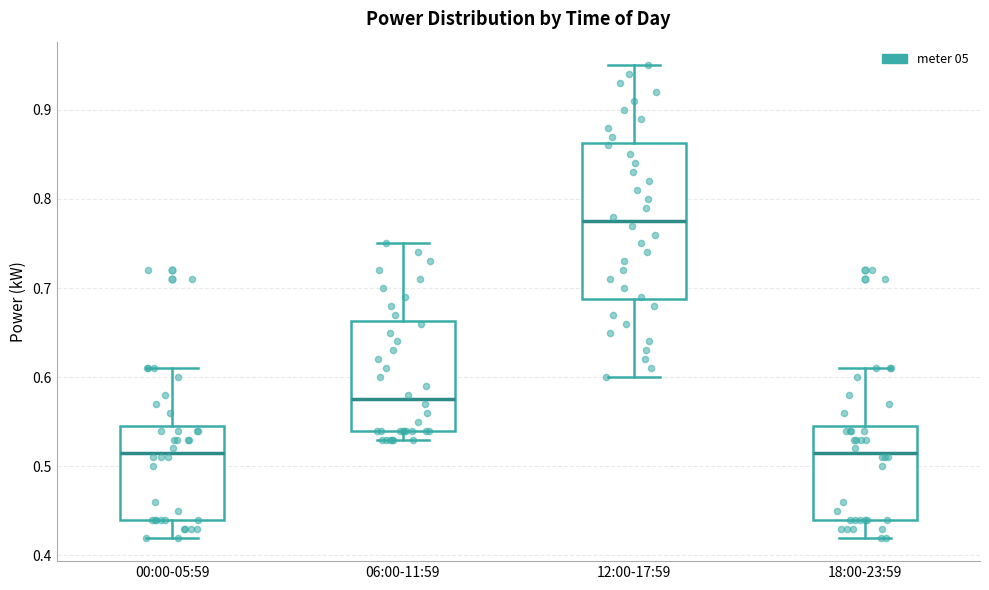

Where does the median line of the box for 06:00-11:59 sit on the y-axis? The values are not printed on the chart, so give them approximately, as read against the axis.

0.58